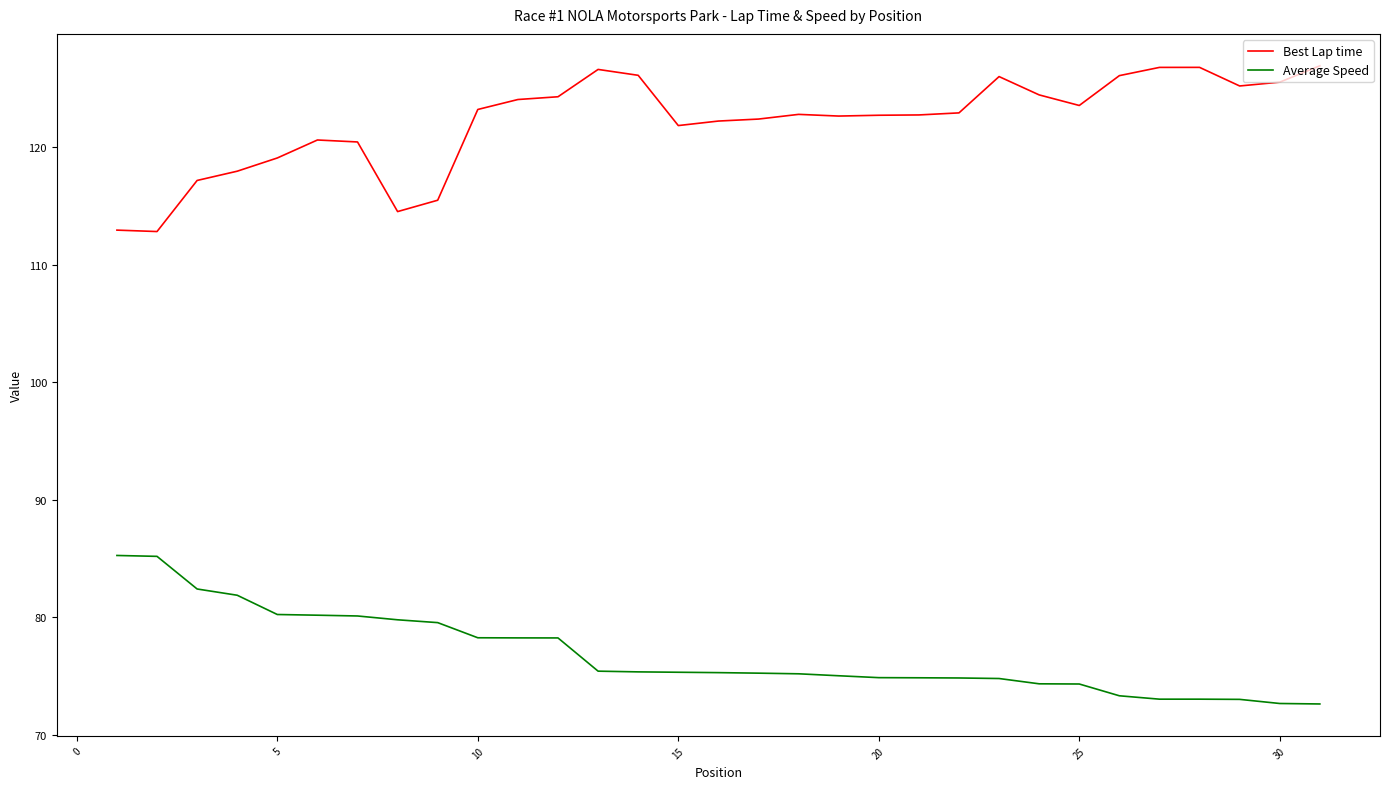

Which series has the largest total across all categories?

Best Lap time